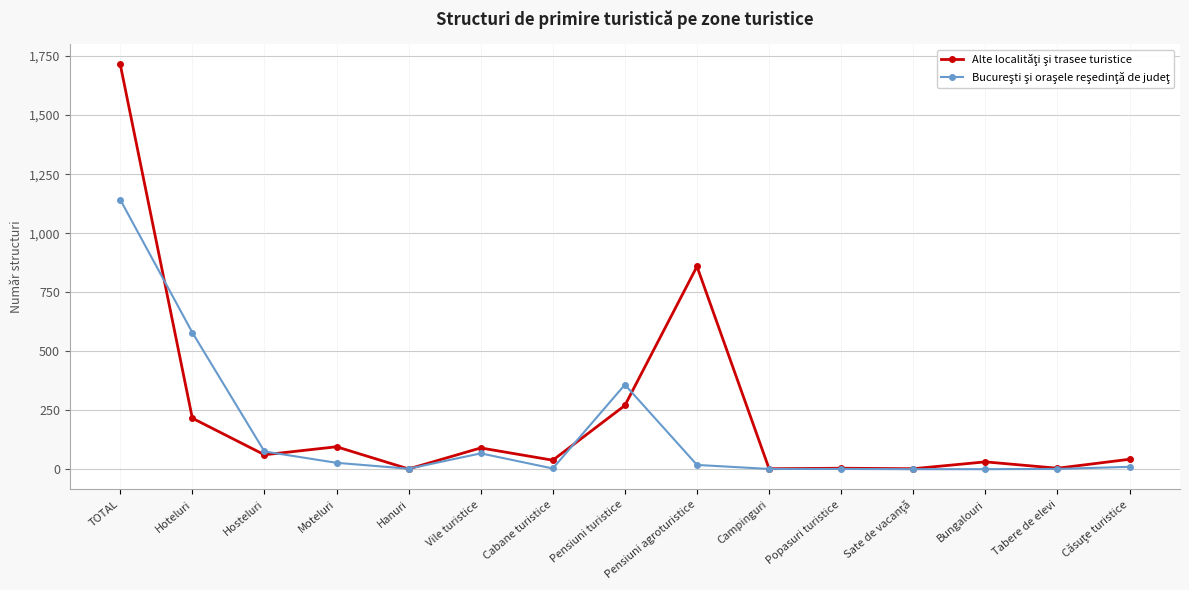

Count the number of categories in the chart.

15